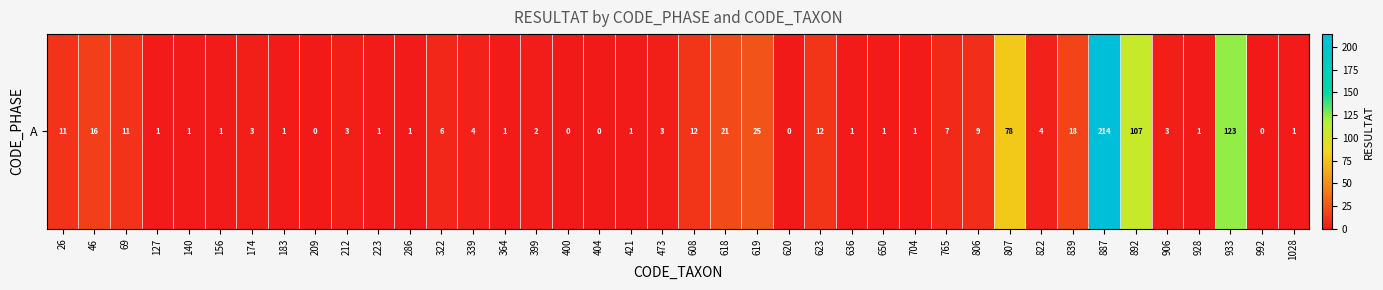

The chart shows a value of 112 at 404. True or false?

False